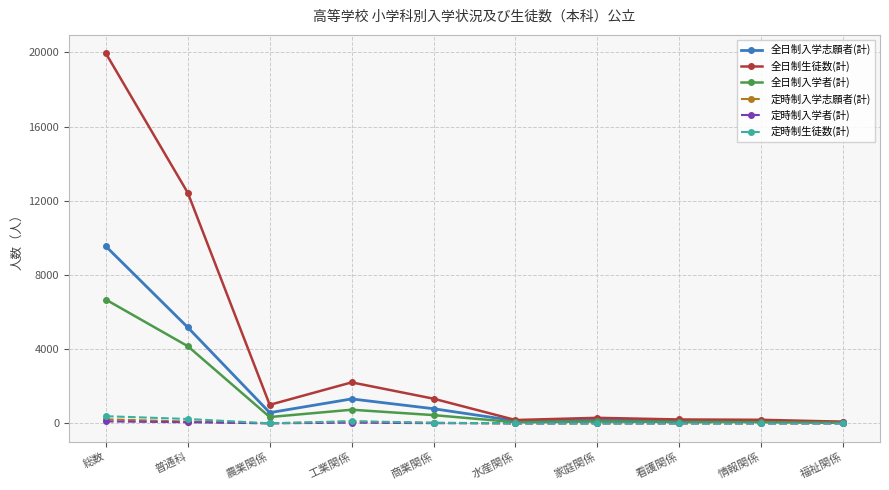

Which series has the largest total across all categories?

全日制生徒数(計)